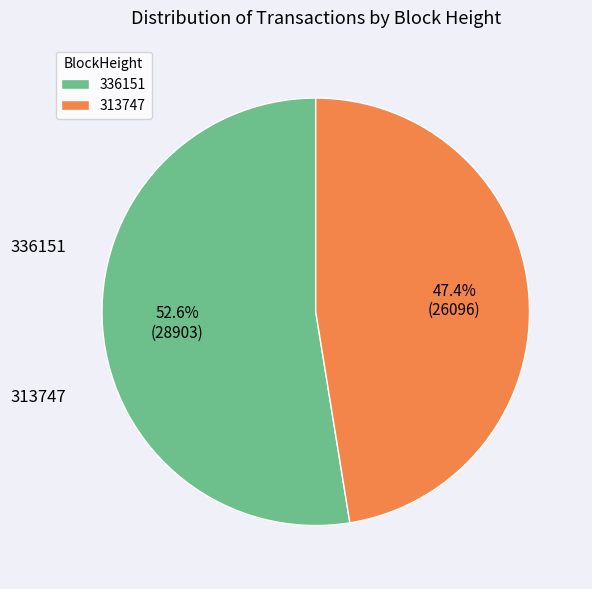

Combined, do 313747 and 336151 account for over 50%?

Yes